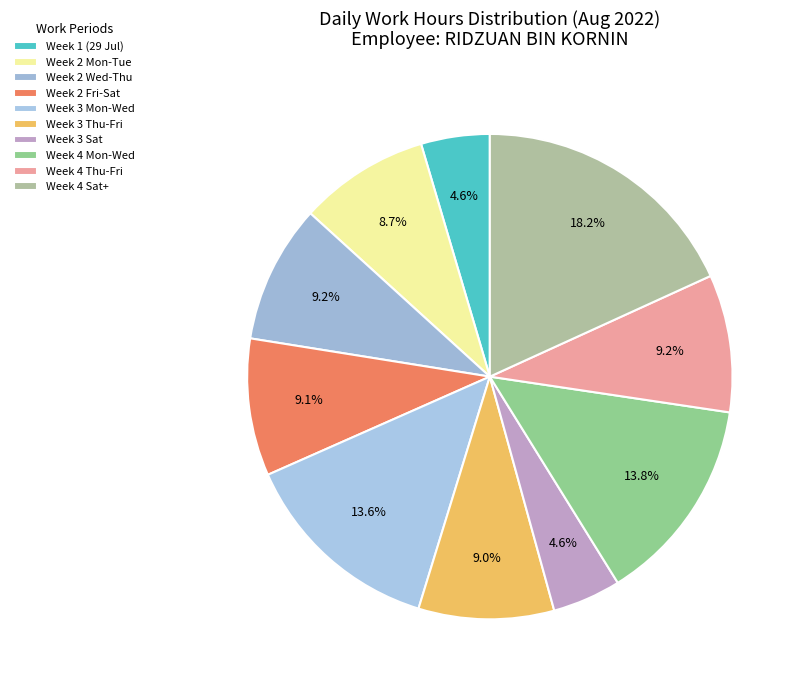

How many segments does this pie chart have?

10